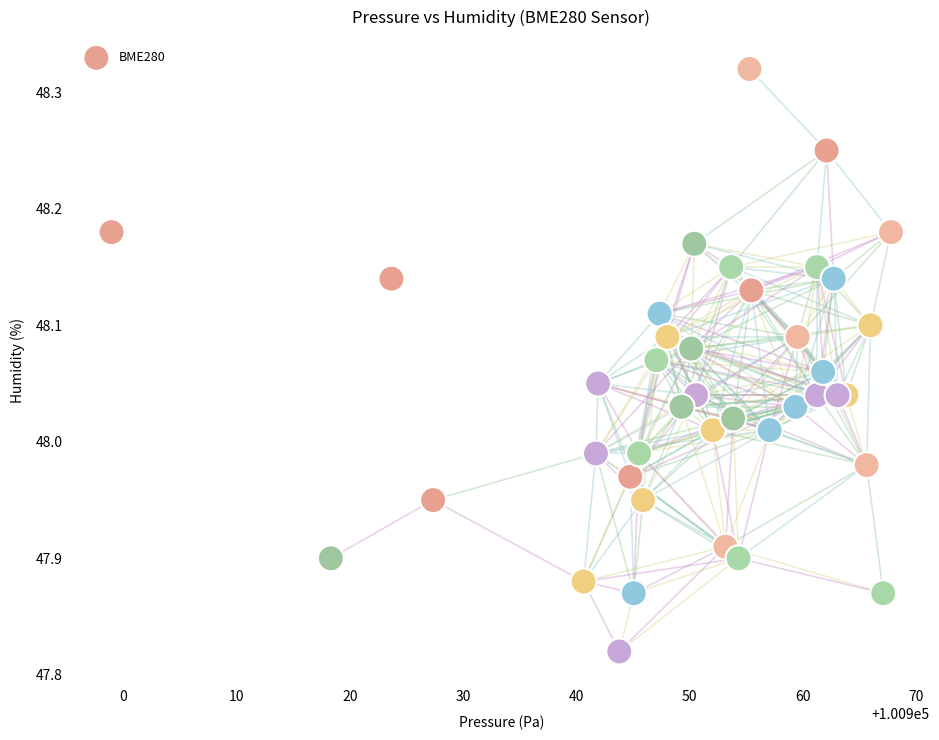

What is the range of X values (max minus min)?

68.8